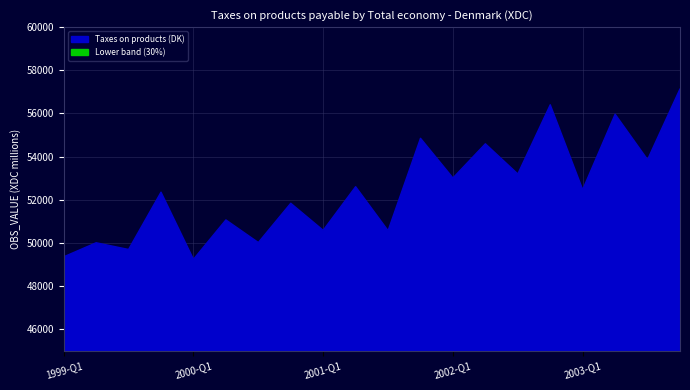

At which category does the data reach its first local peak?

1999-Q2